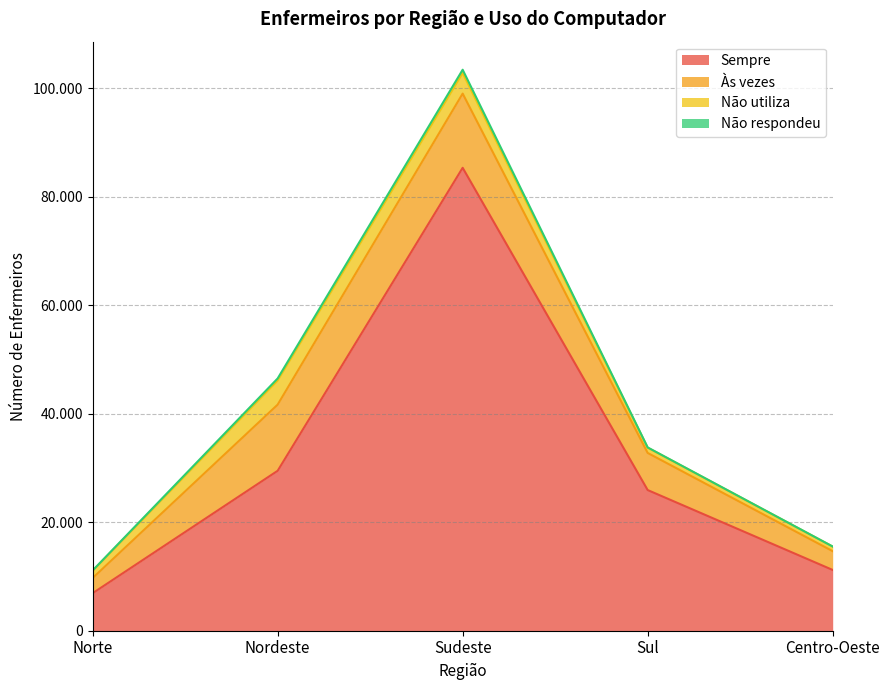

At how many categories does at least one series exceed 9700?

4